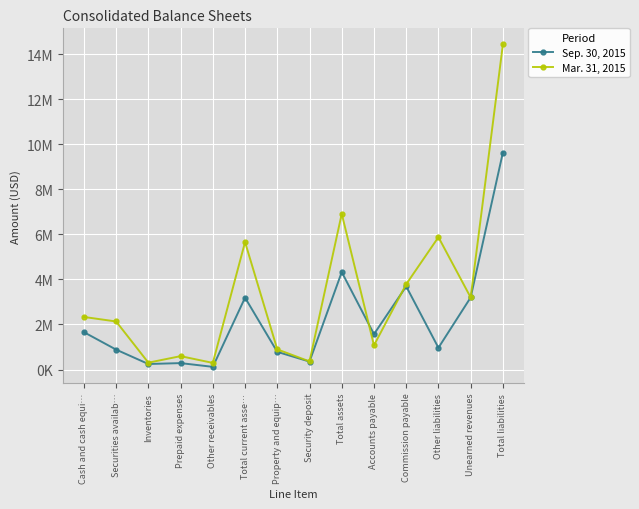

Does the chart have visible grid lines?

Yes